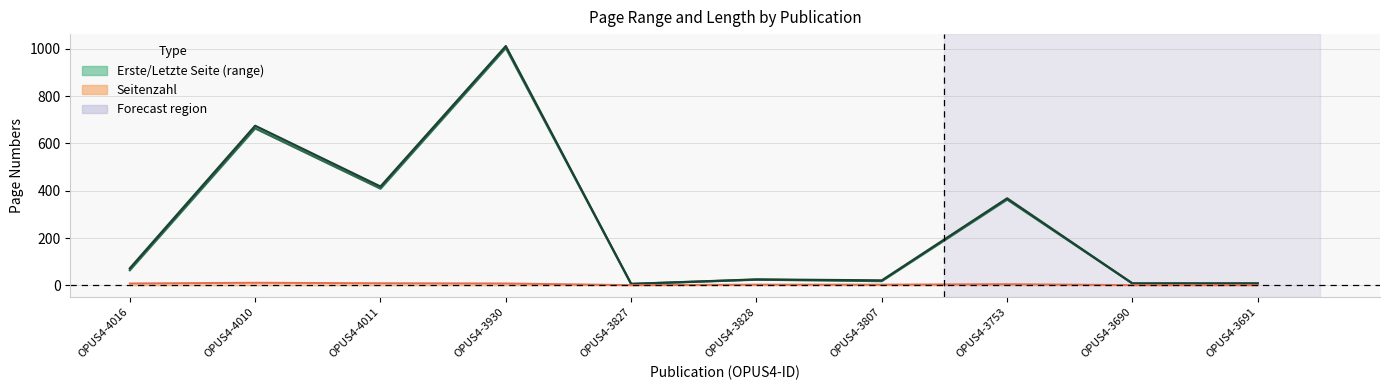

What is the sum of the Letzte Seite values at OPUS4-4016 and OPUS4-3807?

93